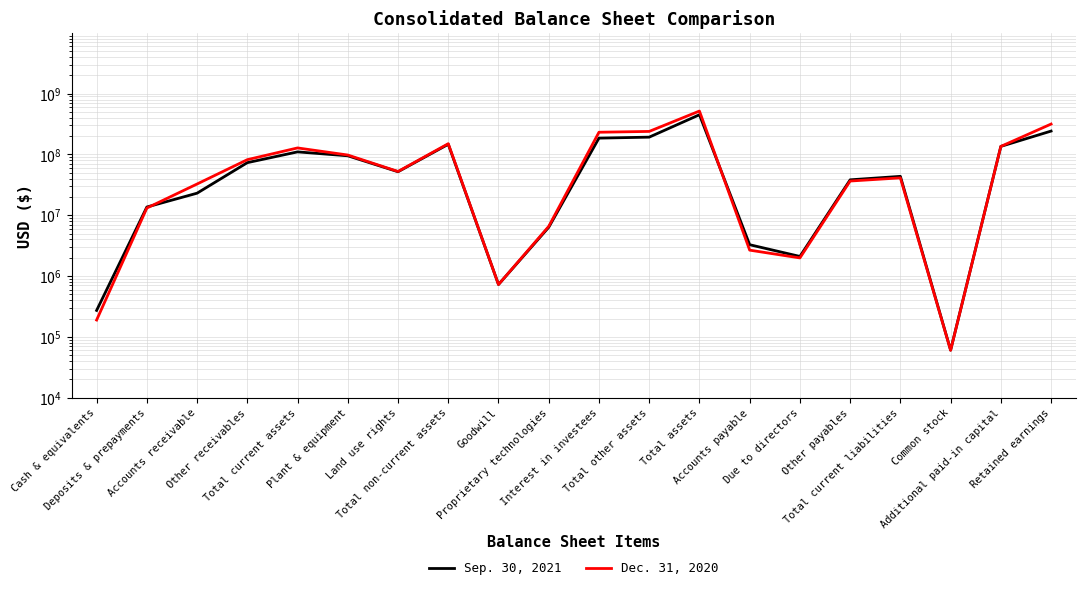

Rank the series by their maximum value, from lowest to highest.

Sep. 30, 2021, Dec. 31, 2020